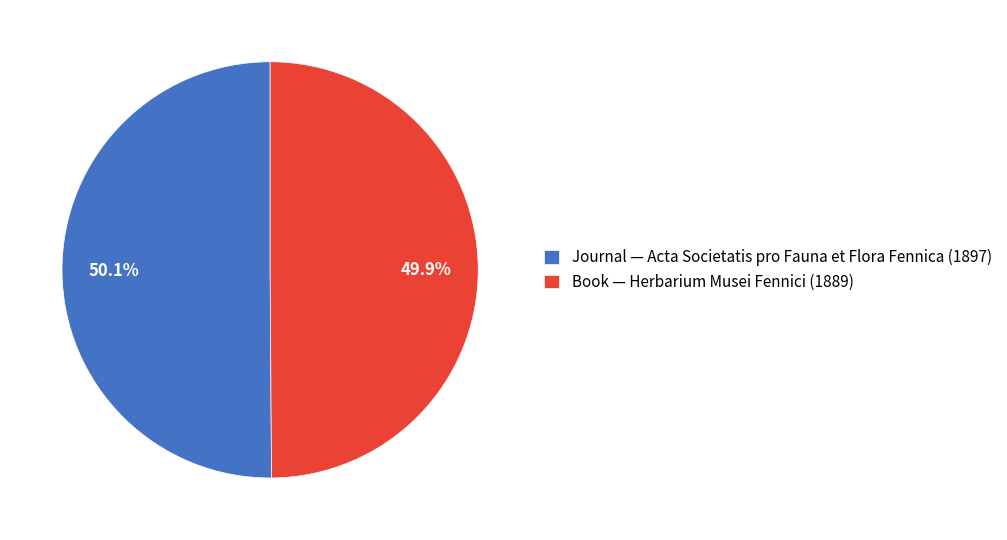

Count the number of slices in the pie.

2